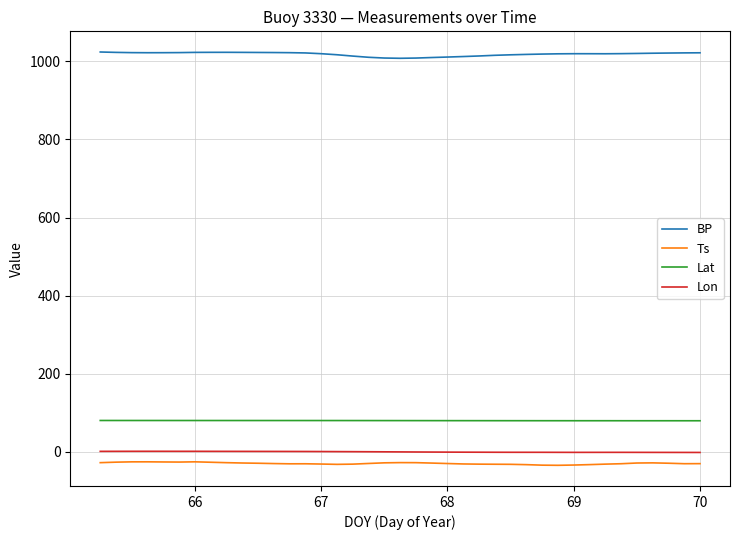

What is the maximum value shown in the chart?

1023.9